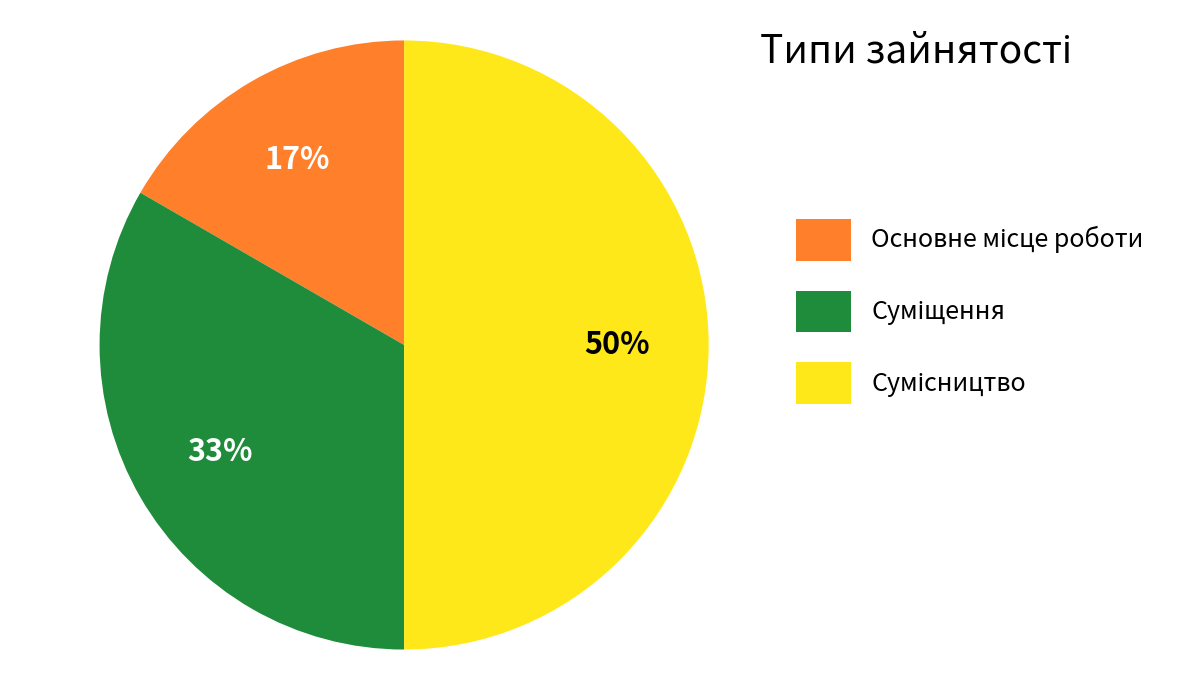

To the nearest percent, what is the difference between the largest and smallest slice percentages?

33%